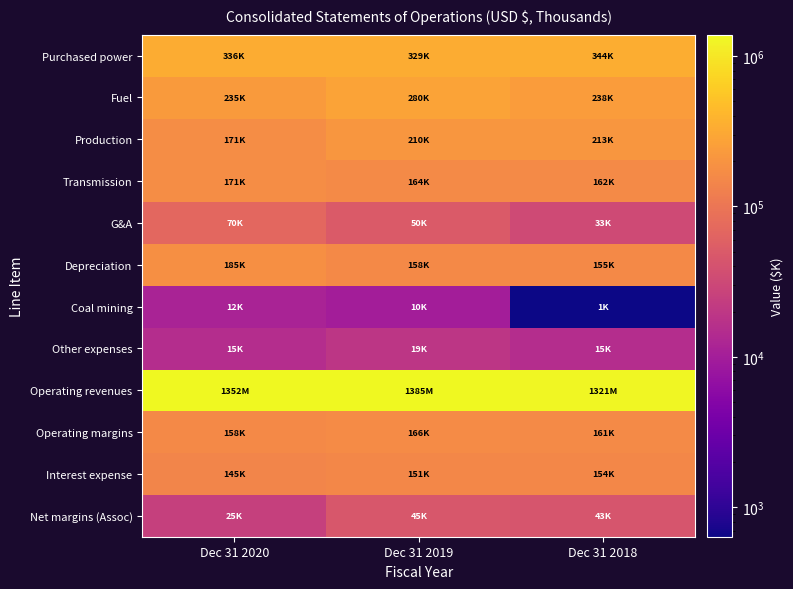

What is the smallest value displayed?

637